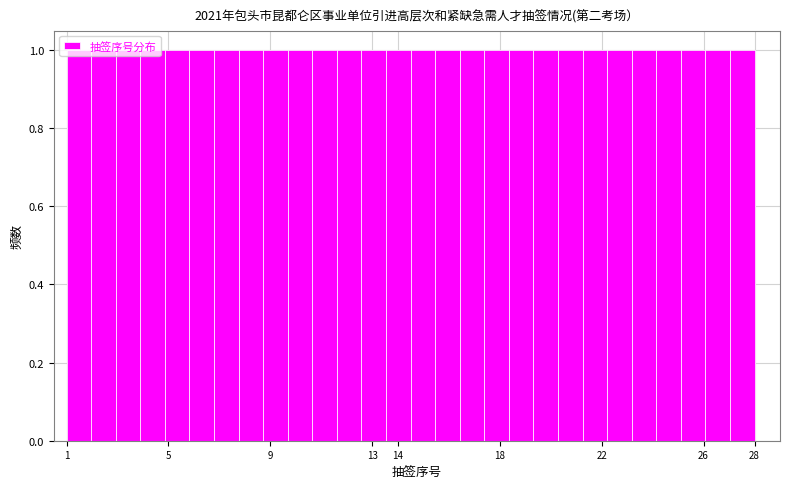

Reading left to right, list every bar in this chart as the range it spans on the x-axis followed by its height. Neither the bar edges nor the heights are printed on the chart, so give them approximately, as read against the axes.

1.0 to 2.0: 1
2.0 to 2.9: 1
2.9 to 3.9: 1
3.9 to 4.9: 1
4.9 to 5.8: 1
5.8 to 6.8: 1
6.8 to 7.8: 1
7.8 to 8.7: 1
8.7 to 9.7: 1
9.7 to 10.6: 1
10.6 to 11.6: 1
11.6 to 12.6: 1
12.6 to 13.5: 1
13.5 to 14.5: 1
14.5 to 15.5: 1
15.5 to 16.4: 1
16.4 to 17.4: 1
17.4 to 18.4: 1
18.4 to 19.3: 1
19.3 to 20.3: 1
20.3 to 21.3: 1
21.3 to 22.2: 1
22.2 to 23.2: 1
23.2 to 24.1: 1
24.1 to 25.1: 1
25.1 to 26.1: 1
26.1 to 27.0: 1
27.0 to 28.0: 1